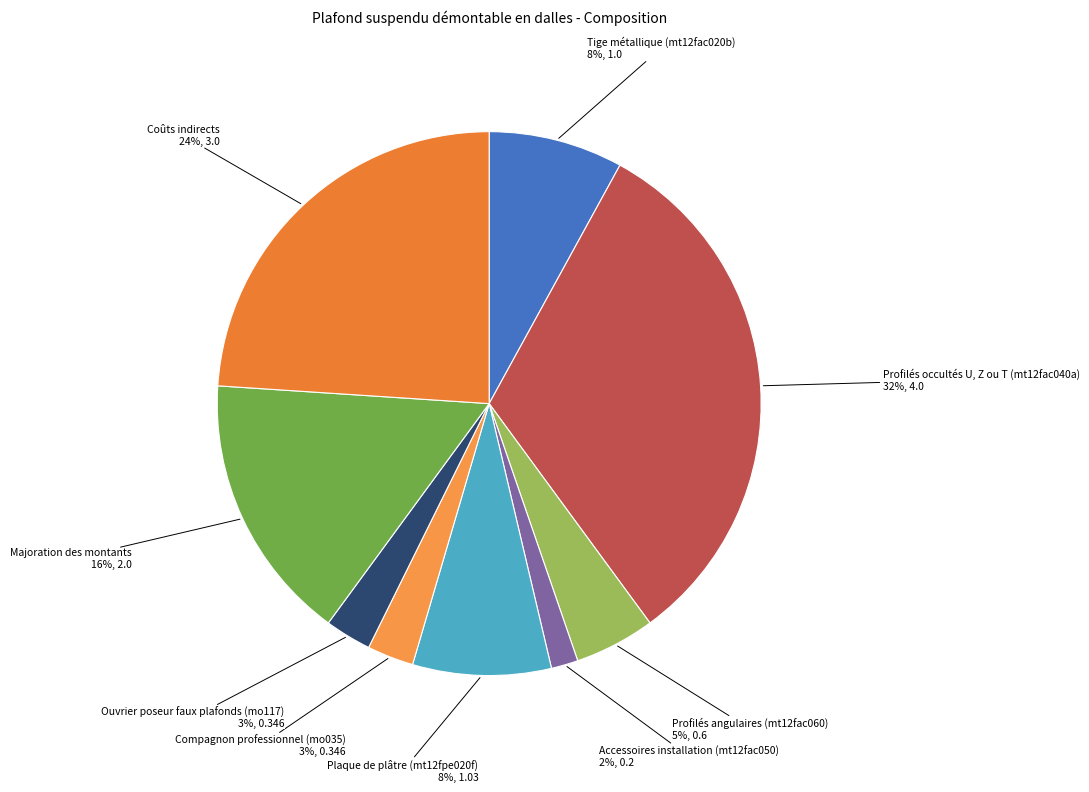

Which category has the smallest portion of the pie?

Accessoires installation (mt12fac050)